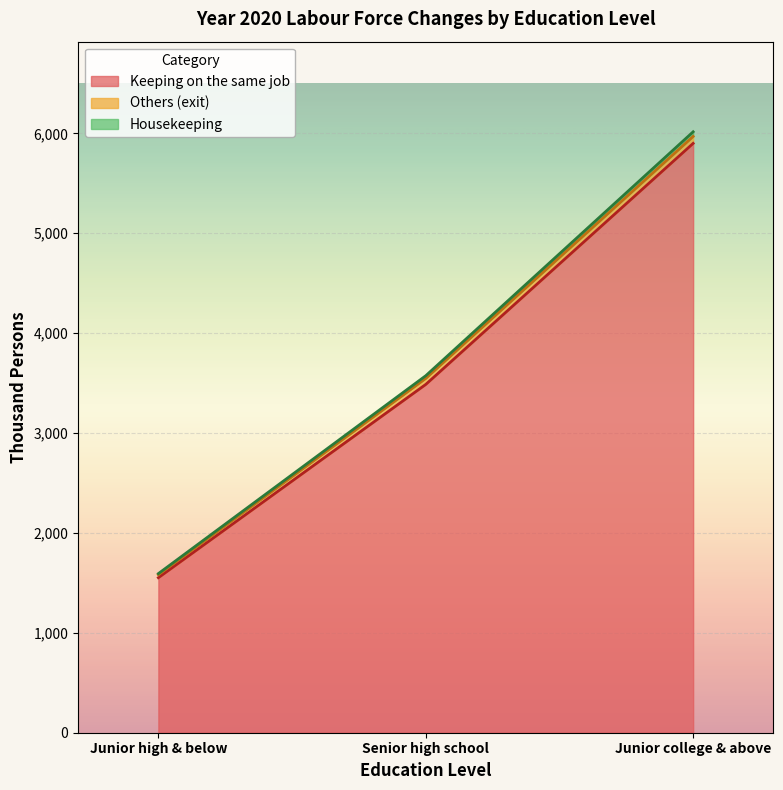

What is the total value across all series at Junior high & below?

1593